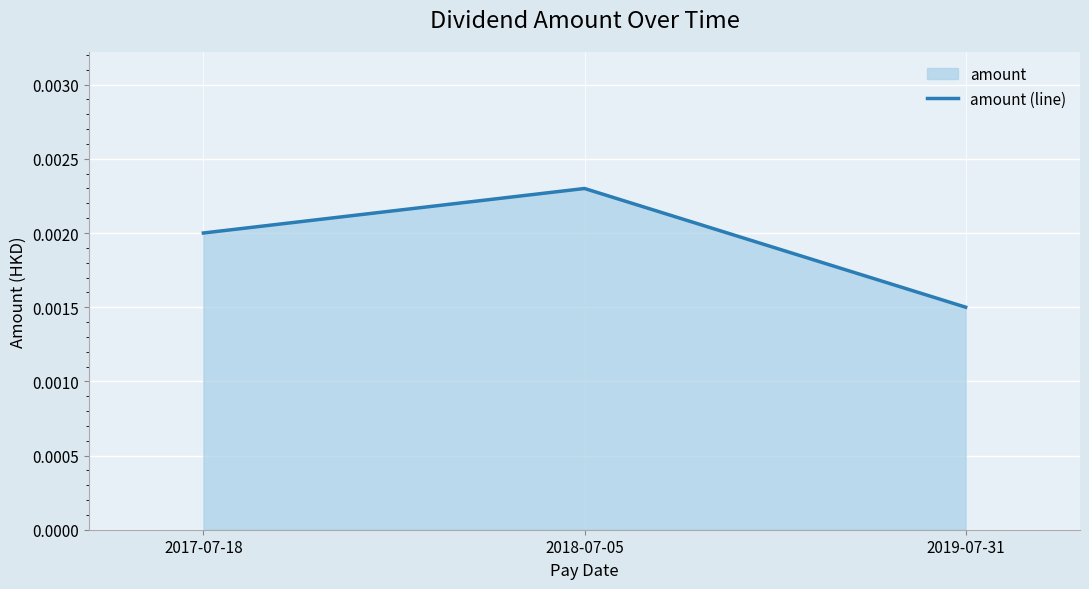

Count the values in the range 0 to 1.

3